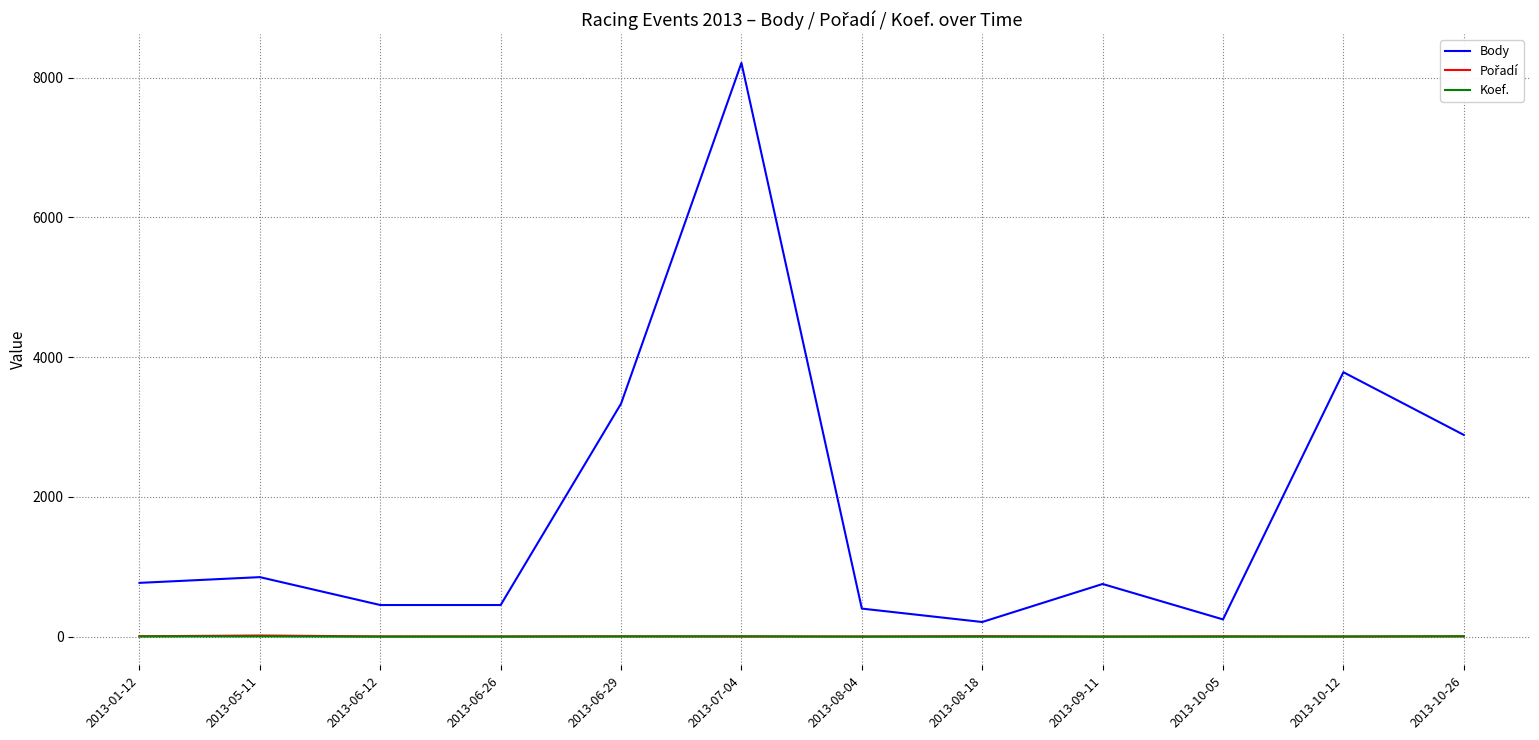

Does the chart have visible grid lines?

Yes